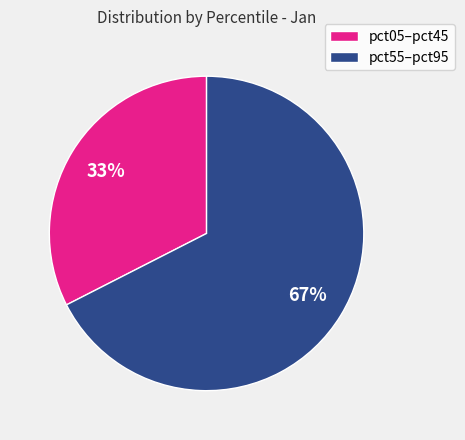

Approximately how many times larger is the value at pct05–pct45 compared to pct55–pct95?

0.5